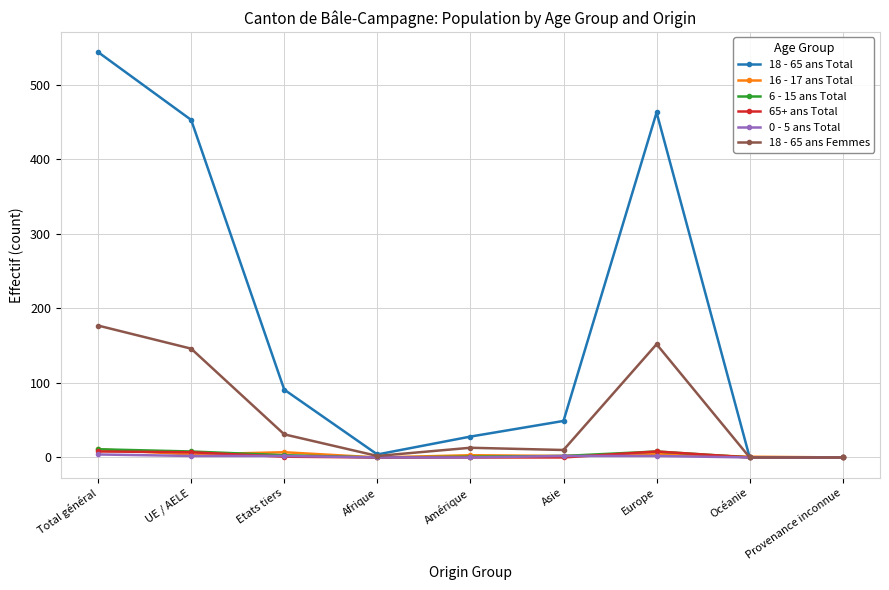

The value of 65+ ans Total at Amérique is 0. True or false?

True